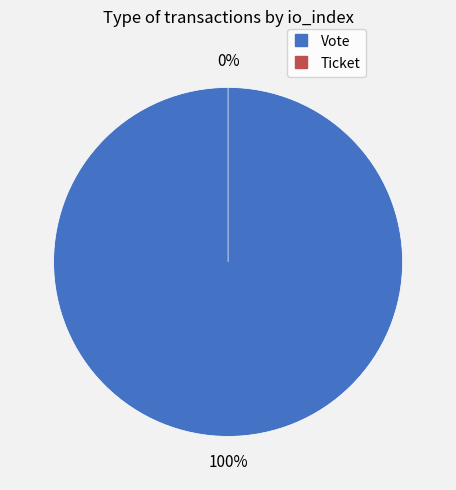

What is the largest slice in the pie chart?

Vote (io_index=1)